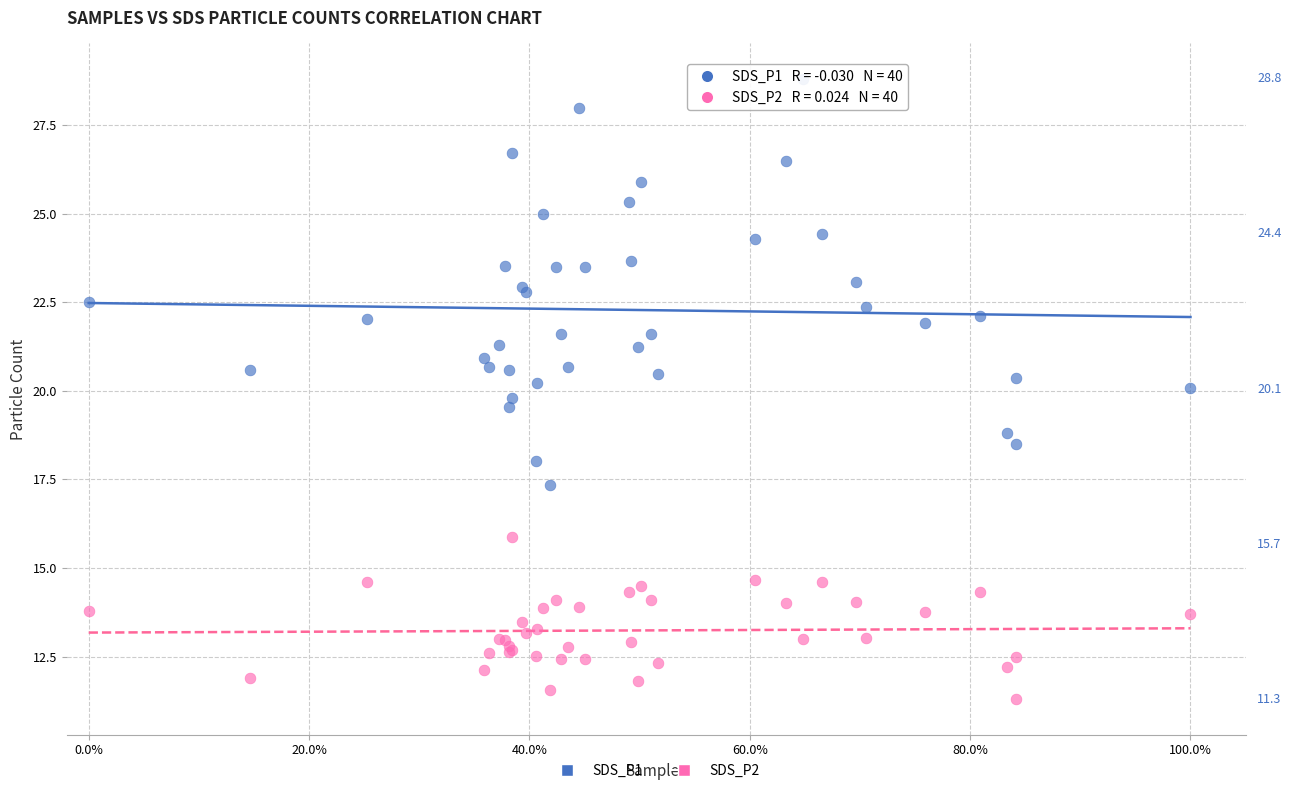

What are all the series names shown in the legend?

SDS_P1, SDS_P2